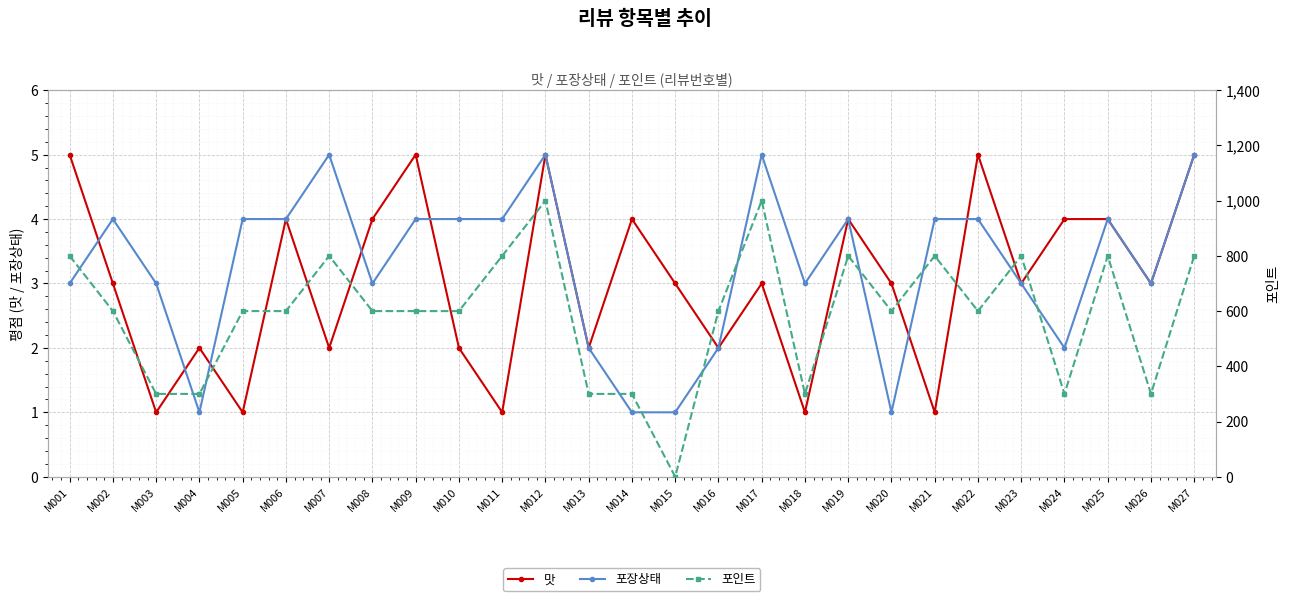

How many data points in 포장상태 are above 4?

4